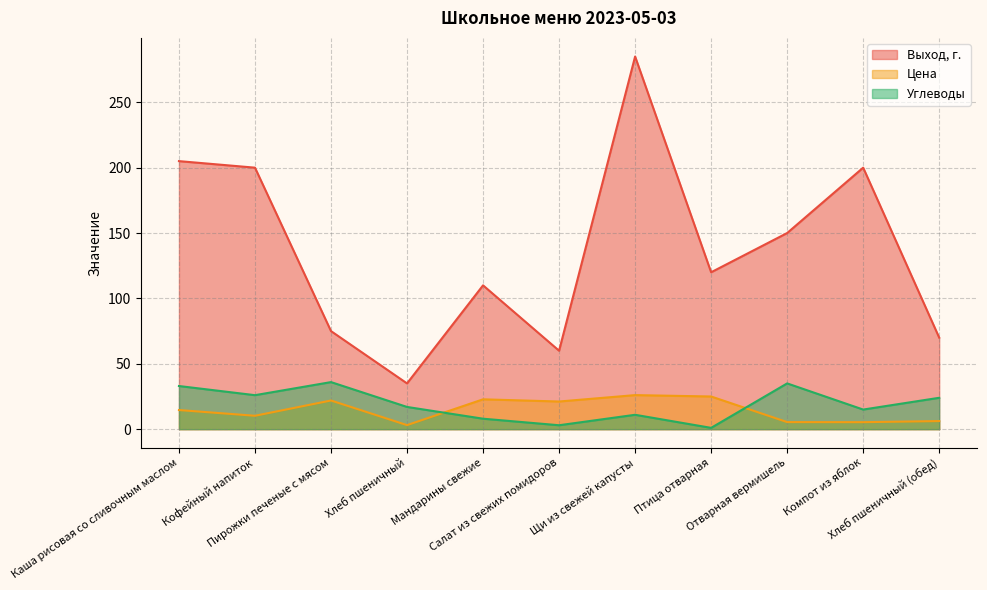

At which category does Цена reach its first local peak?

Пирожки печеные с мясом